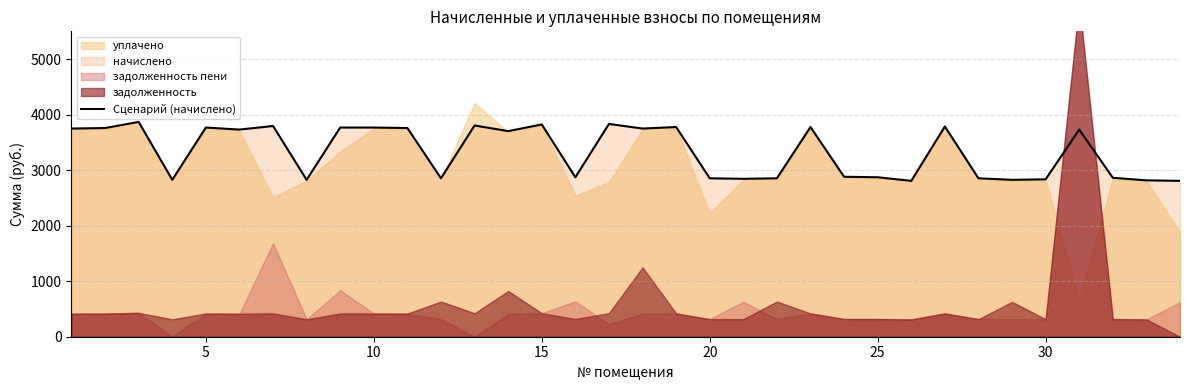

The value of Сценарий (начислено) at 5 is 3767.5. True or false?

True